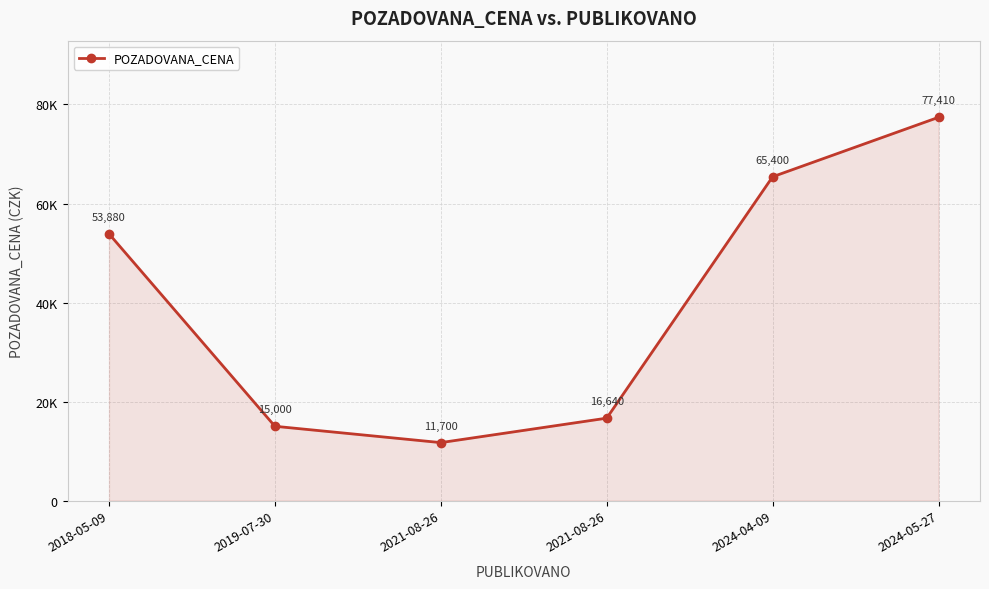

Where is the first local minimum?

2021-08-26